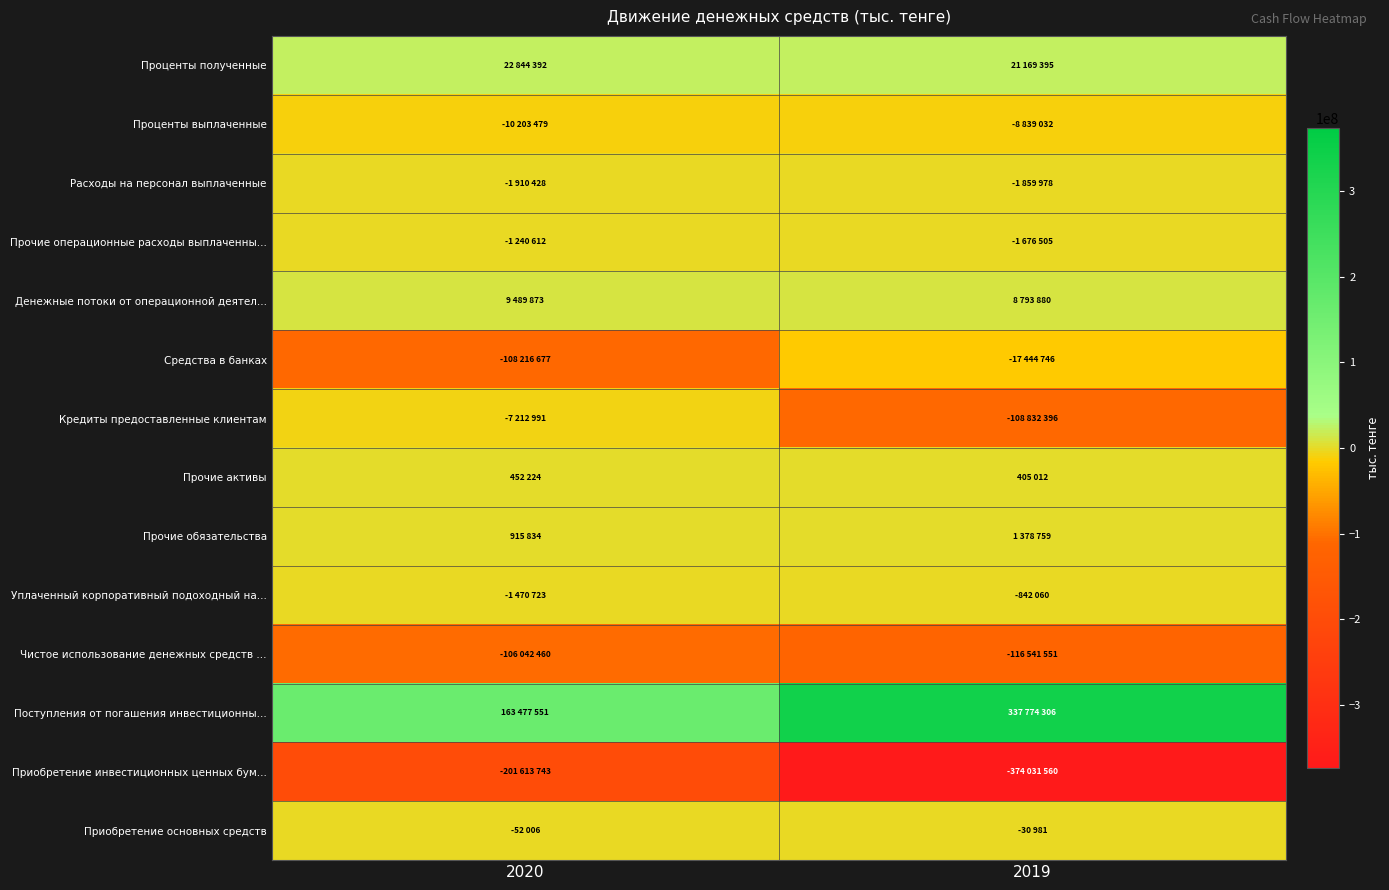

At which category is the sum across all series the highest?

2020